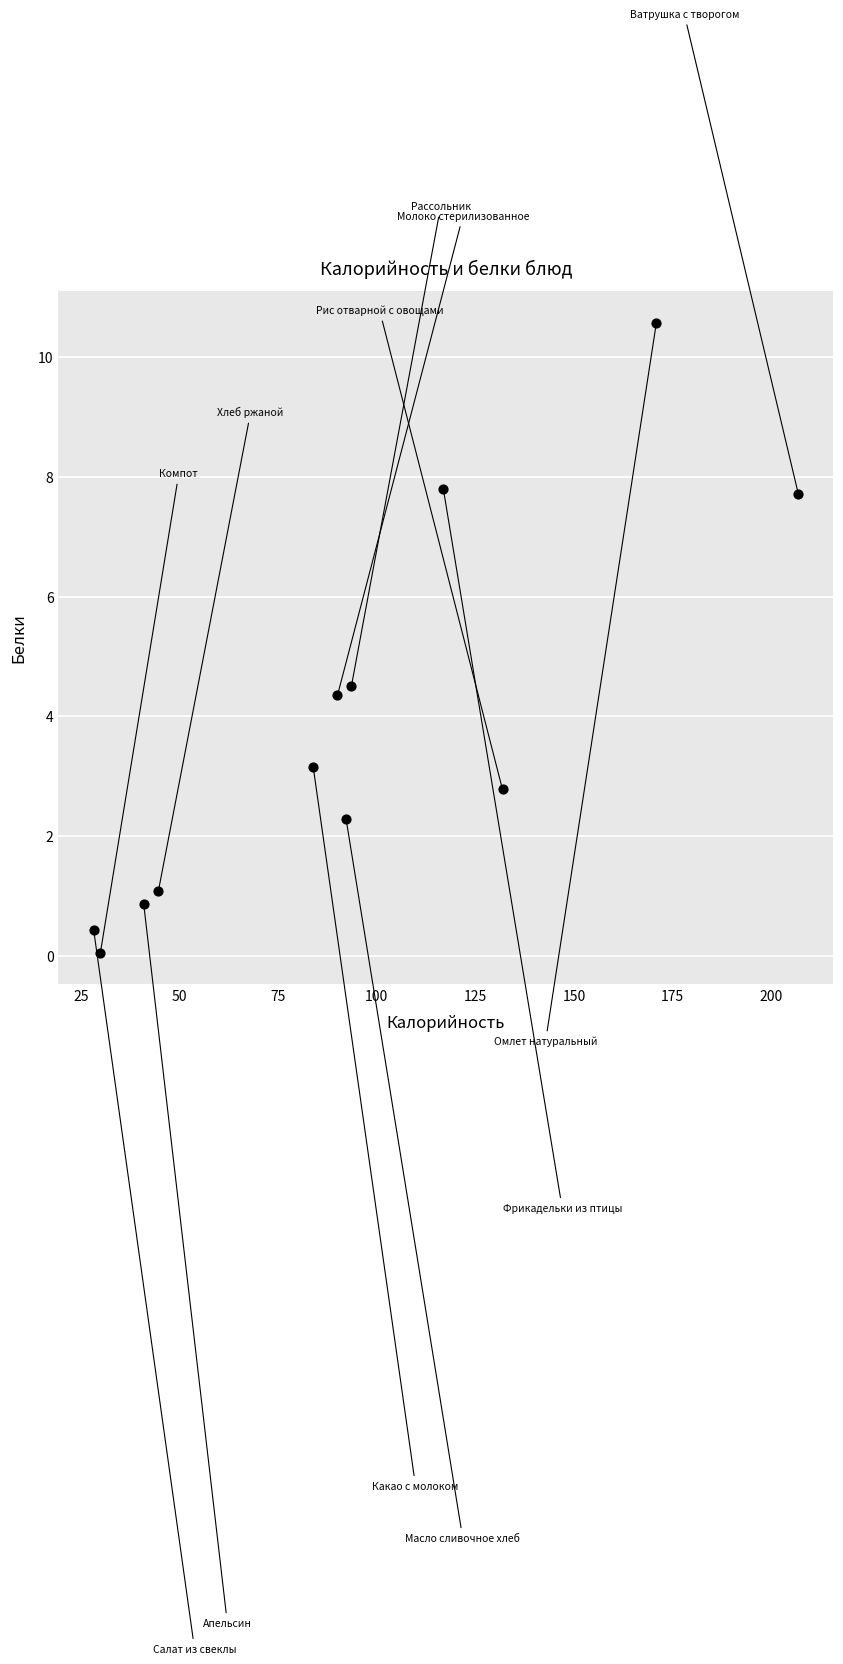

What Y value in the scatter plot is closest to 5?

4.5